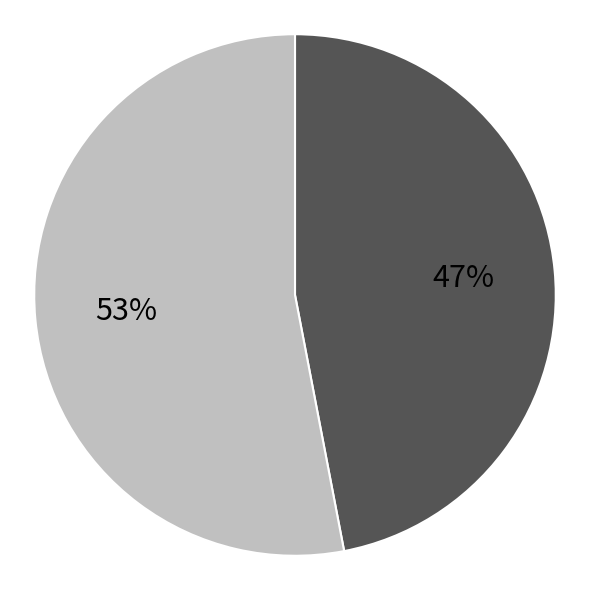

To the nearest percent, what is the difference between the largest and smallest slice percentages?

6%